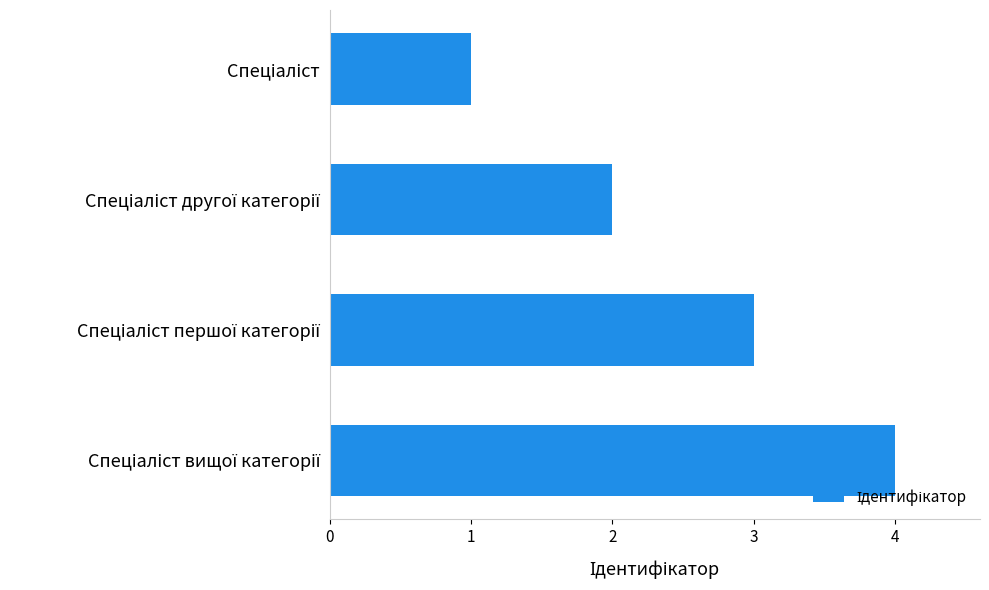

What is the sum of all values?

10